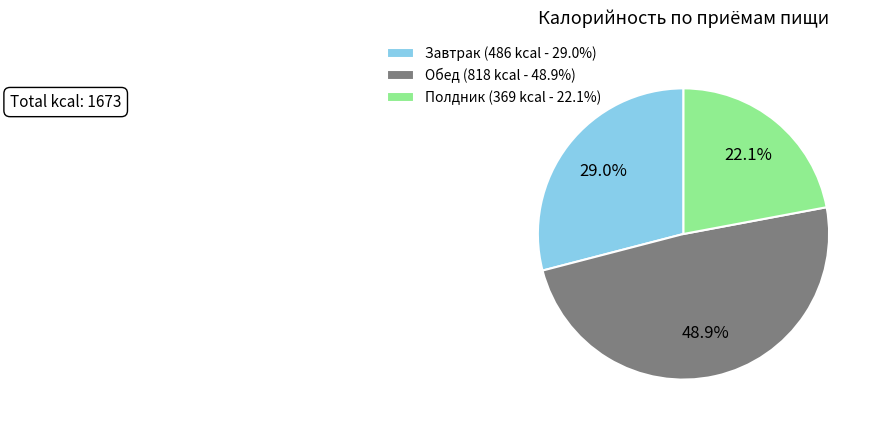

To the nearest percent, what is the difference between the largest and smallest slice percentages?

27%